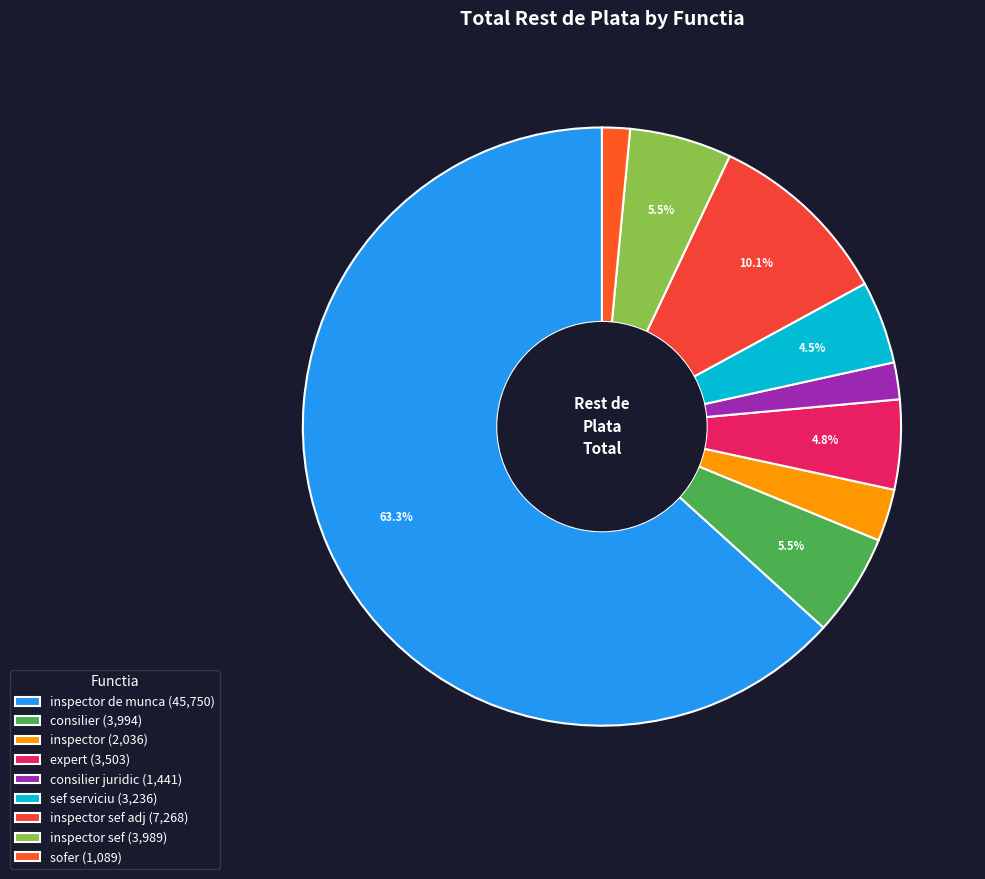

Is there any slice that represents more than half of the pie?

Yes